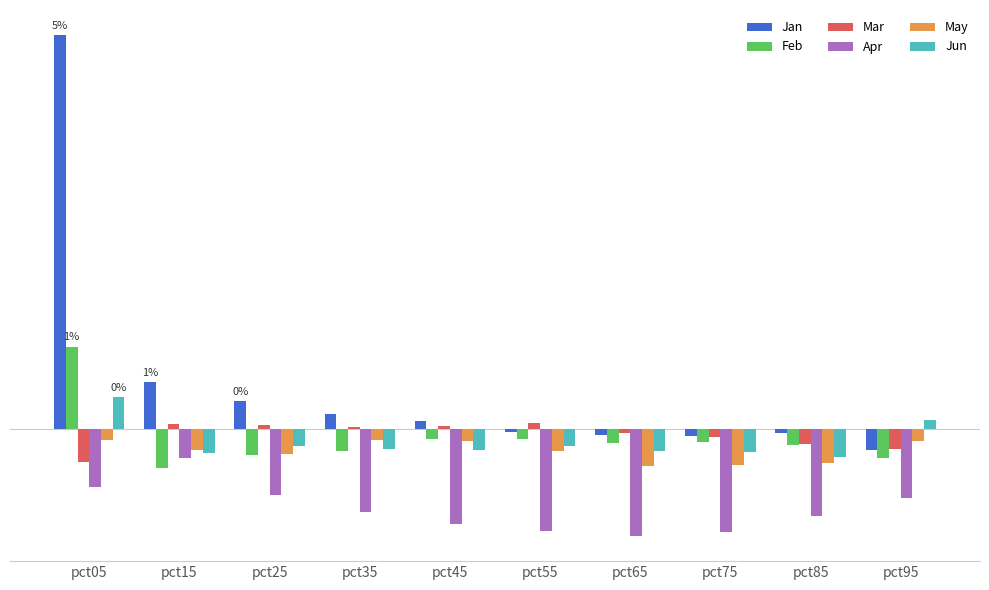

What are all the series names shown in the legend?

Jan, Feb, Mar, Apr, May, Jun